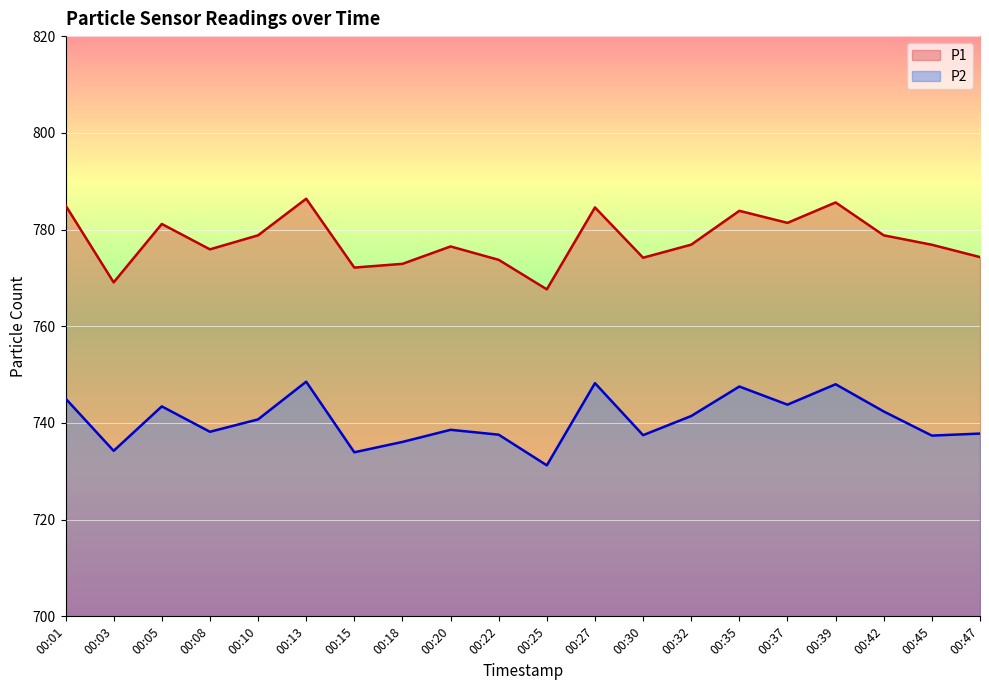

At how many categories does at least one series exceed 741?

20